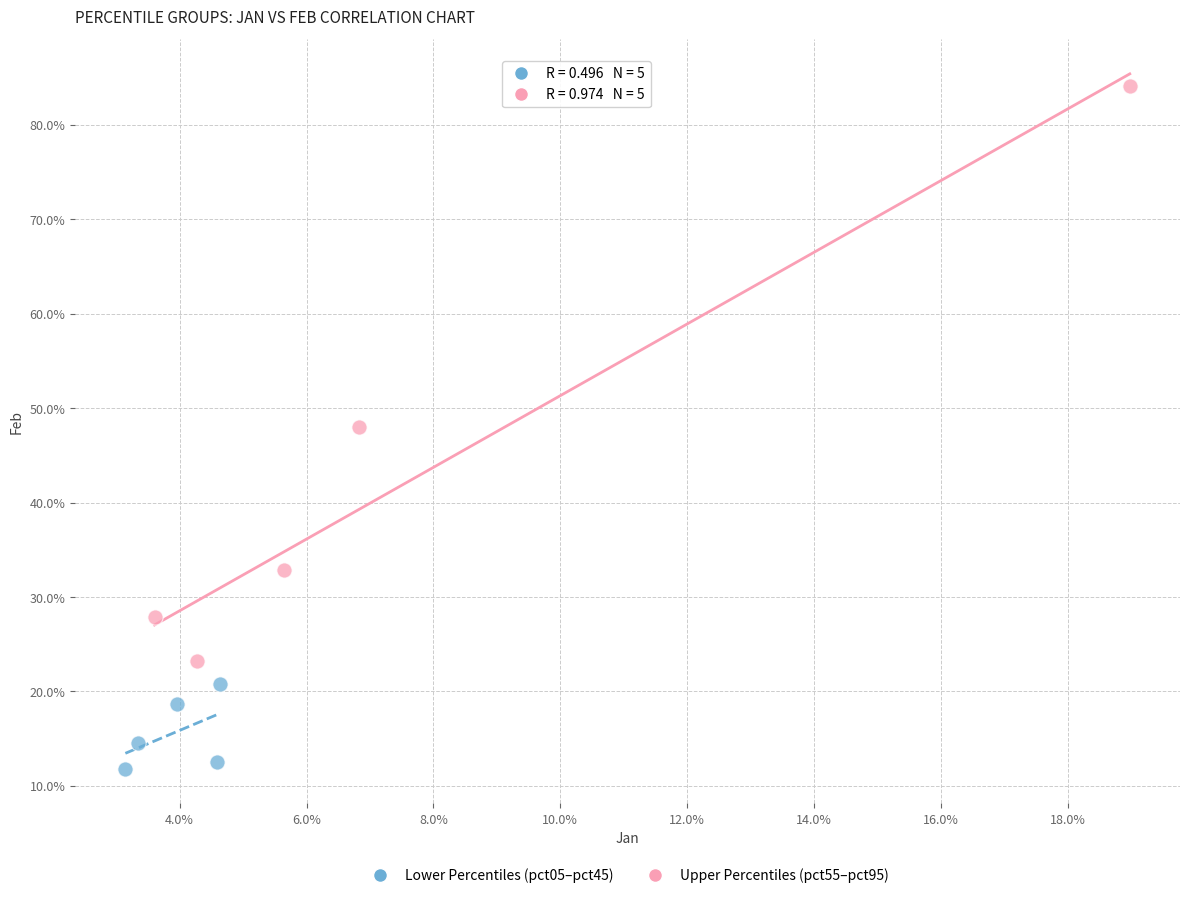

Which series contains the highest Y value?

Upper Percentiles (pct55–pct95)